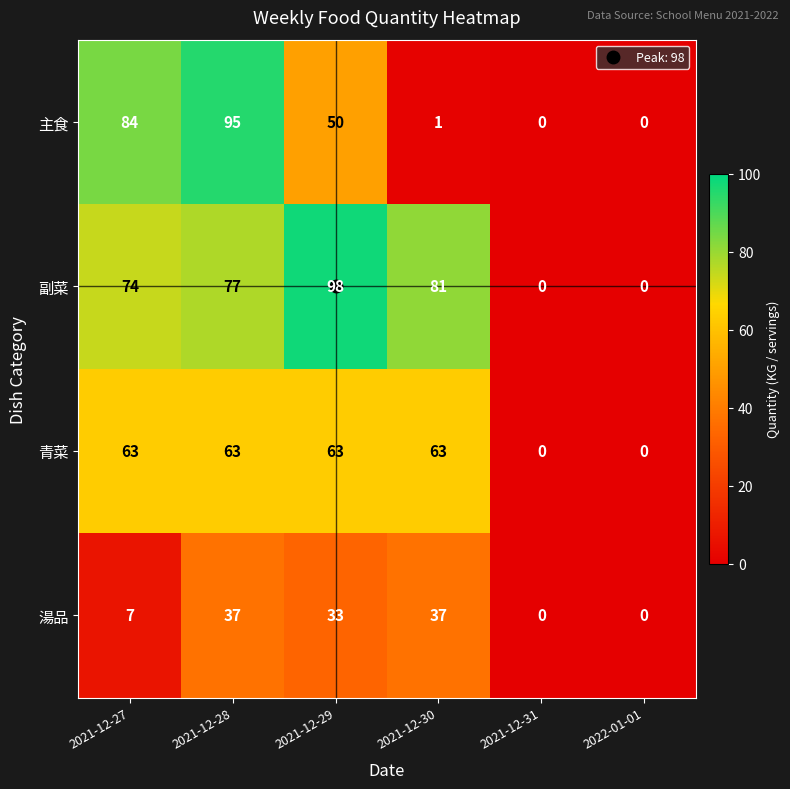

Is it true that 副菜 equals 55 at 2022-01-01?

False